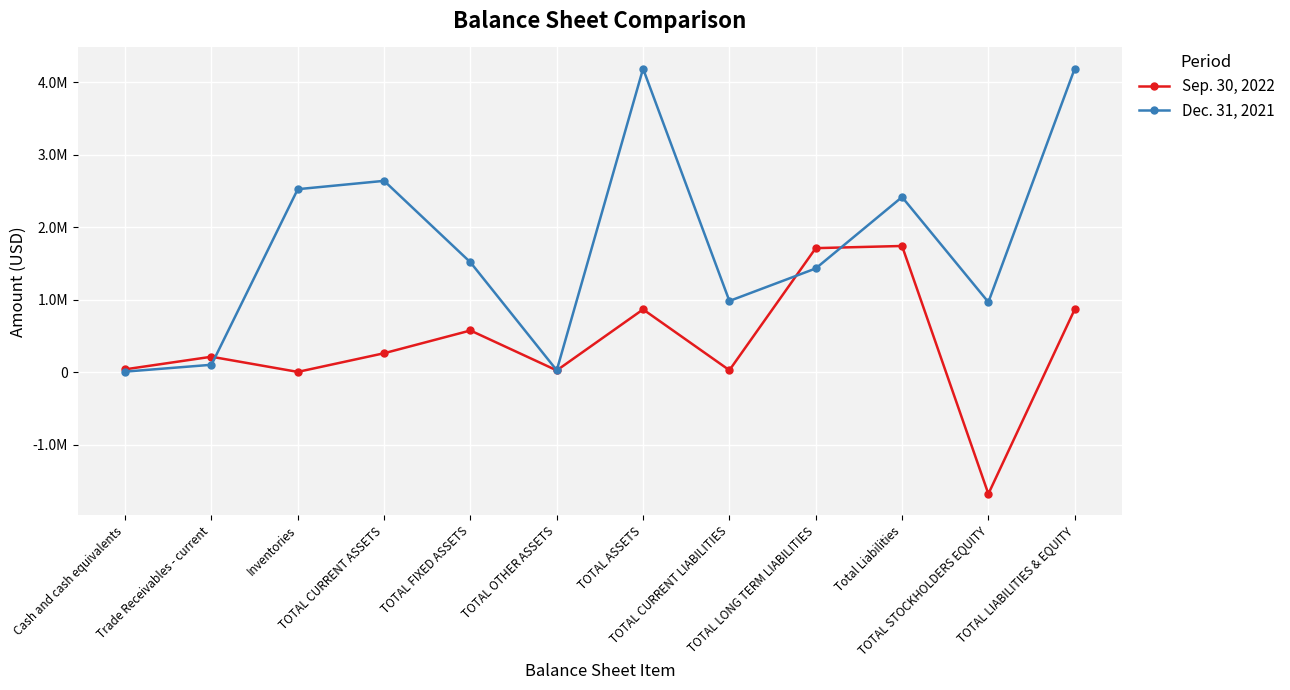

What is the difference between the highest and lowest values at Trade Receivables - current?

110763